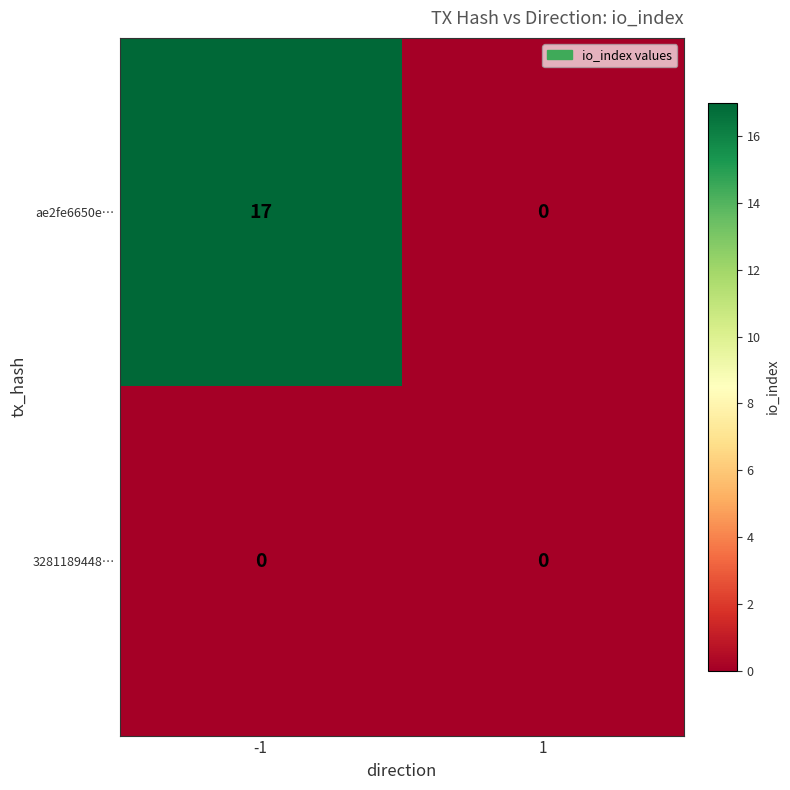

What is the total value across all series at -1?

17